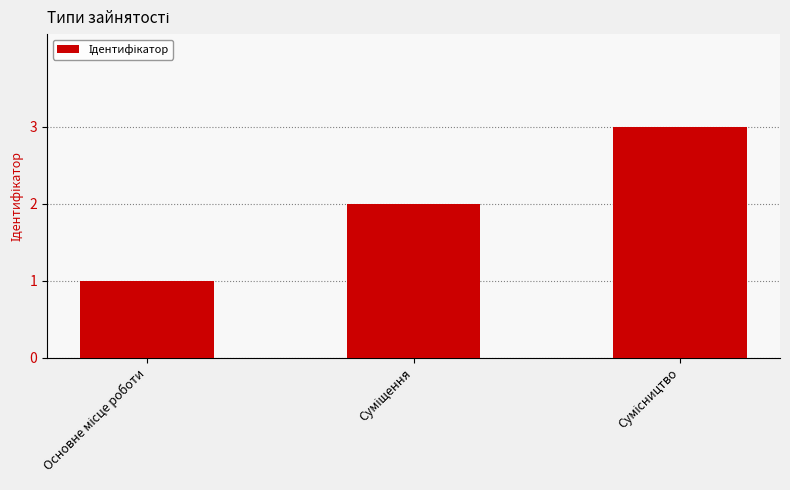

What is the maximum value shown in the chart?

3